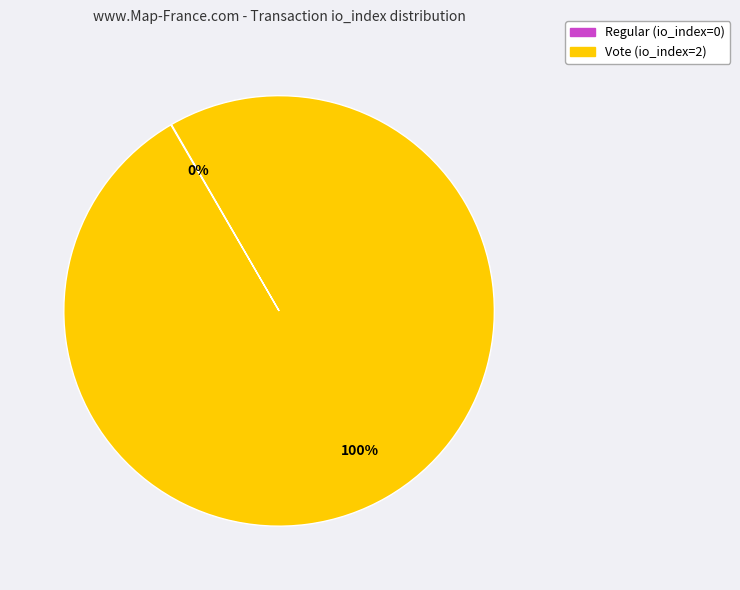

What is the majority slice?

Vote (io_index=2)